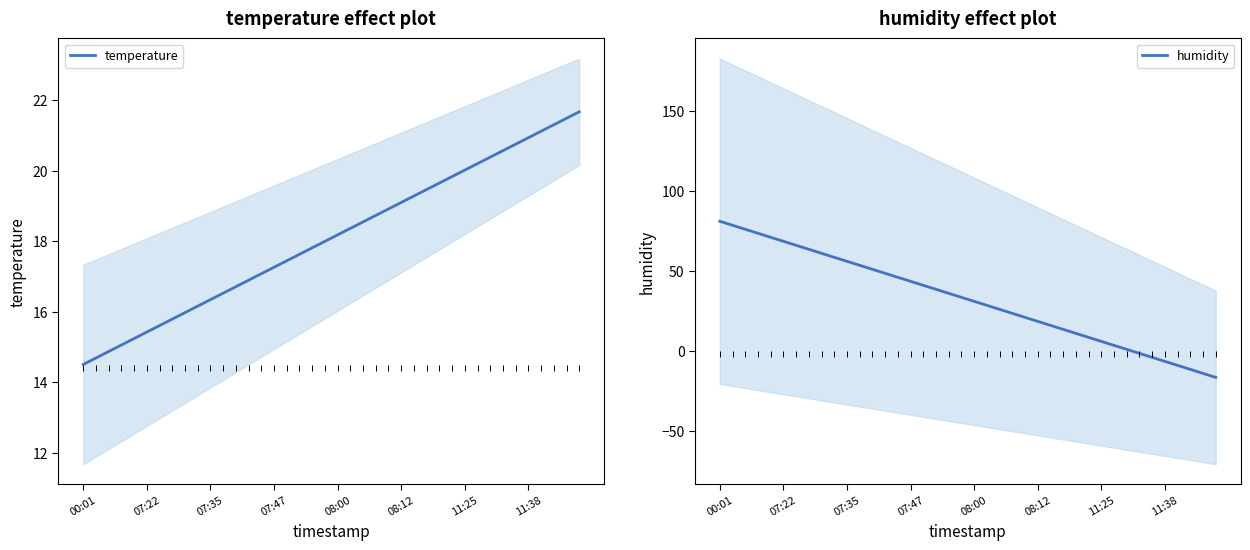

What is the highest value of the temperature series?

21.7